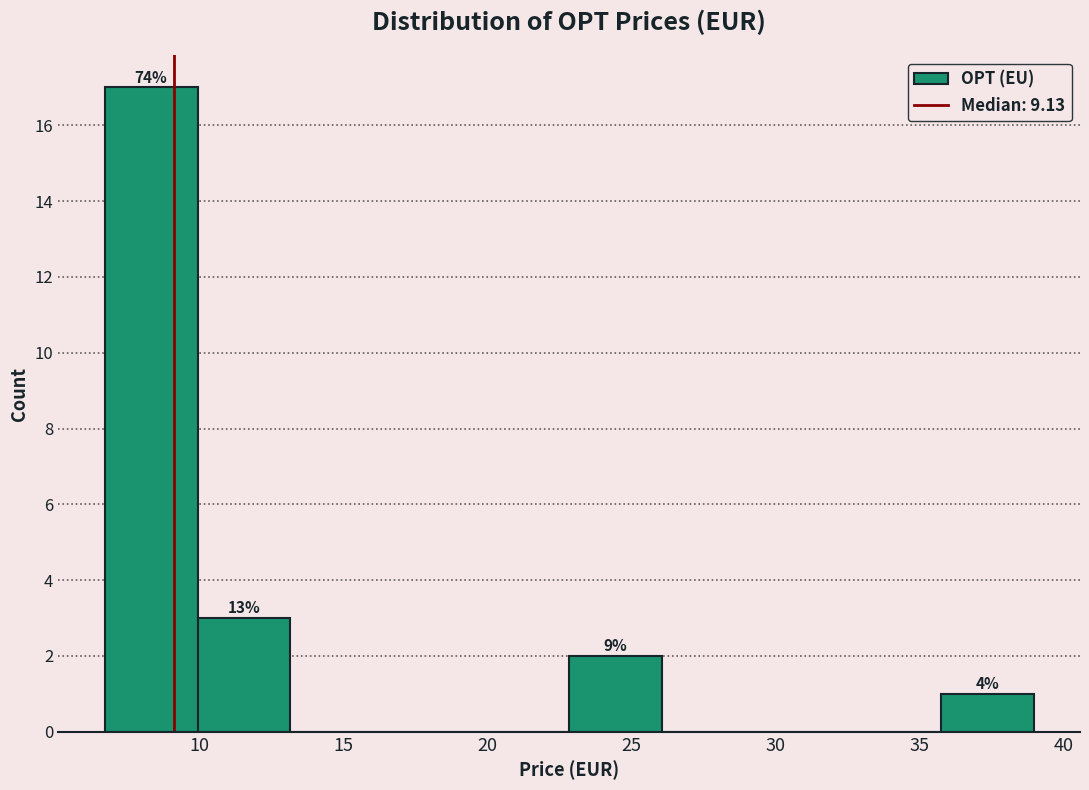

Over which range of the x-axis is the bar tallest?

6.5 to 10.0